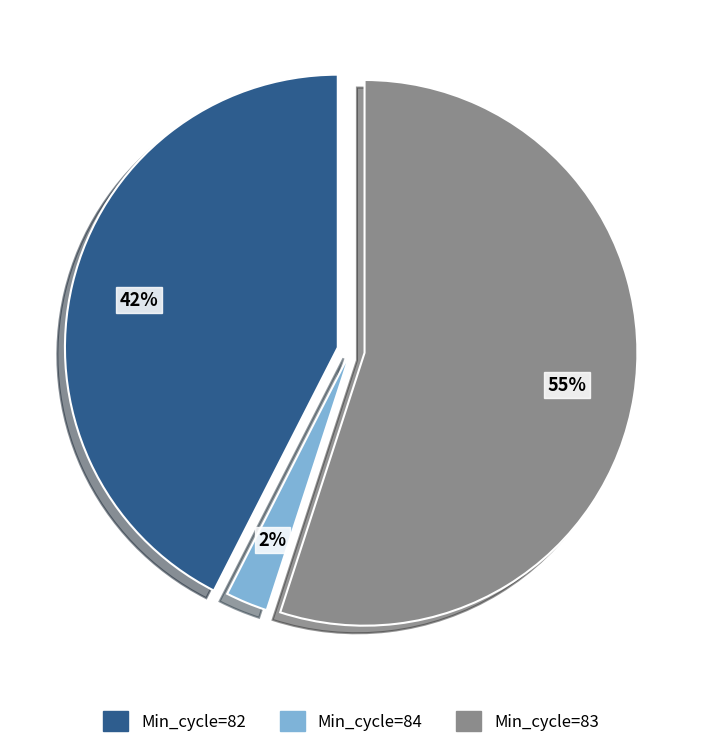

Does any single category account for the majority?

Yes